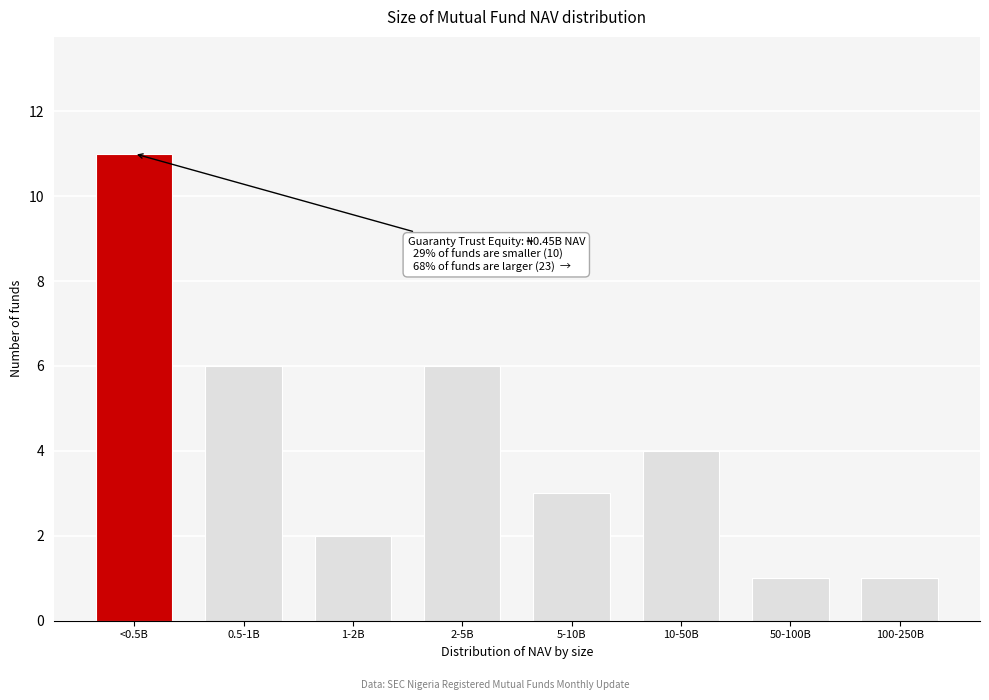

Reading right to left, list all the values displayed in this chart.

100-250B=1	50-100B=1	10-50B=4	5-10B=3	2-5B=6	1-2B=2	0.5-1B=6	<0.5B=11